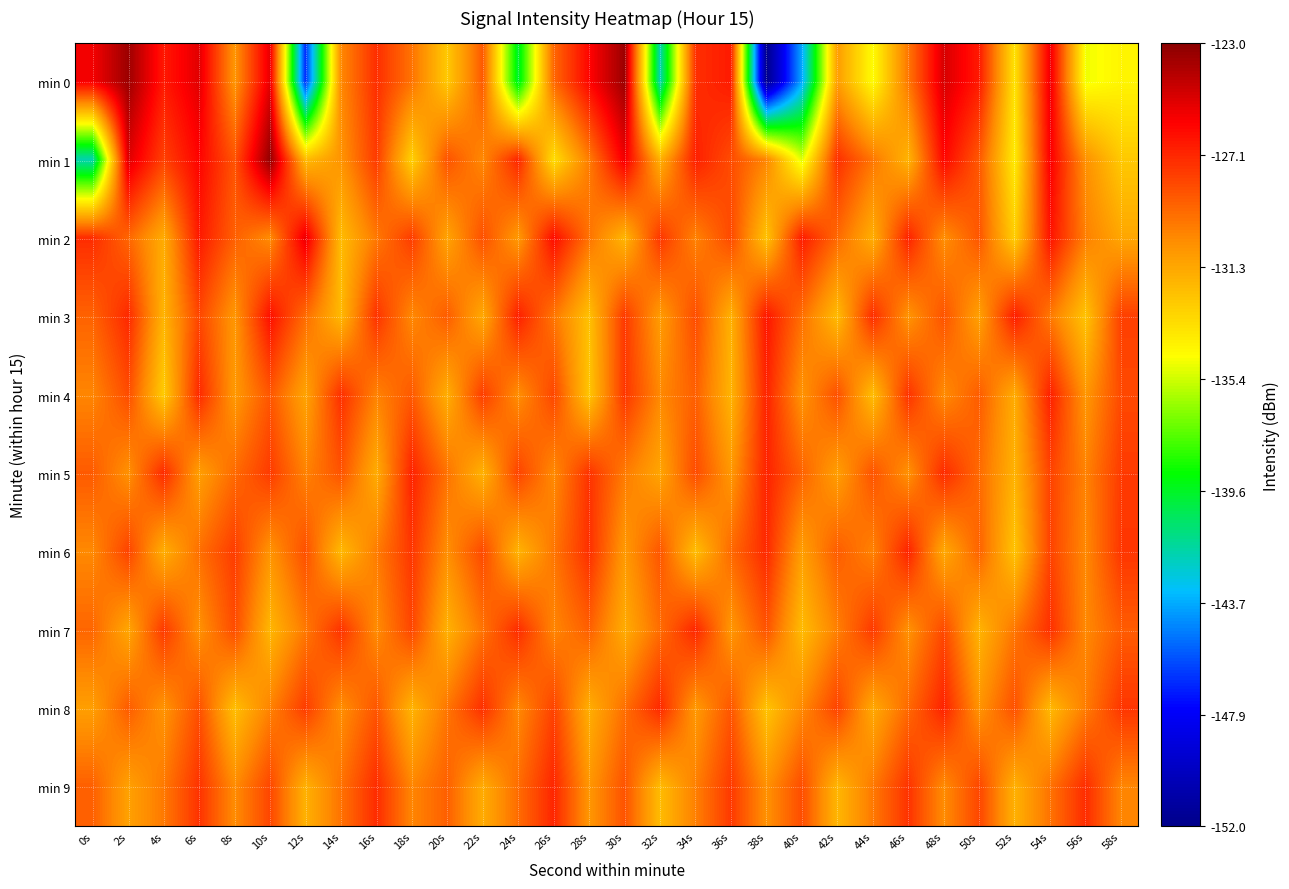

Reading right to left, transcribe all the data shown in this chart.

min 0: 58s=-134.3	56s=-134.9	54s=-125.5	52s=-133.6	50s=-126.8	48s=-124.9	46s=-129.6	44s=-134.5	42s=-130.9	40s=-143.8	38s=-152.0	36s=-126.8	34s=-127.4	32s=-142.0	30s=-123.5	28s=-126.1	26s=-129.1	24s=-139.8	22s=-128.7	20s=-132.6	18s=-129.5	16s=-127.4	14s=-130.2	12s=-146.6	10s=-125.3	8s=-130.7	6s=-125.2	4s=-126.7	2s=-123.5	0s=-125.7
min 1: 58s=-132.6	56s=-130.5	54s=-125.8	52s=-133.9	50s=-128.7	48s=-126.1	46s=-131.8	44s=-129.6	42s=-127.4	40s=-135.2	38s=-130.1	36s=-128.3	34s=-126.9	32s=-131.7	30s=-125.6	28s=-129.8	26s=-133.4	24s=-127.1	22s=-130.2	20s=-128.5	18s=-132.9	16s=-127.8	14s=-130.6	12s=-132.1	10s=-123.2	8s=-128.5	6s=-126.0	4s=-127.9	2s=-125.1	0s=-142.0
min 2: 58s=-131.3	56s=-129.9	54s=-126.5	52s=-132.8	50s=-128.6	48s=-130.4	46s=-127.0	44s=-131.6	42s=-129.2	40s=-126.8	38s=-132.4	36s=-128.2	34s=-130.0	32s=-127.6	30s=-131.9	28s=-129.5	26s=-126.3	24s=-130.8	22s=-128.4	20s=-131.2	18s=-127.8	16s=-129.7	14s=-132.1	12s=-125.4	10s=-130.3	8s=-128.9	6s=-126.7	4s=-131.5	2s=-129.1	0s=-127.3
min 3: 58s=-127.9	56s=-132.4	54s=-129.7	52s=-126.8	50s=-131.1	48s=-128.5	46s=-130.6	44s=-127.3	42s=-132.1	40s=-129.4	38s=-126.6	36s=-131.7	34s=-128.3	32s=-130.9	30s=-127.7	28s=-132.3	26s=-129.6	24s=-126.9	22s=-131.4	20s=-128.8	18s=-130.2	16s=-127.5	14s=-132.0	12s=-129.3	10s=-126.4	8s=-130.7	6s=-128.1	4s=-131.8	2s=-127.2	0s=-129.0
min 4: 58s=-128.2	56s=-130.7	54s=-126.9	52s=-131.5	50s=-128.8	48s=-130.3	46s=-127.5	44s=-132.2	42s=-128.4	40s=-130.6	38s=-127.0	36s=-131.8	34s=-128.9	32s=-130.2	30s=-127.6	28s=-132.5	26s=-128.1	24s=-130.4	22s=-127.8	20s=-131.6	18s=-128.7	16s=-130.0	14s=-127.4	12s=-131.2	10s=-128.6	8s=-130.8	6s=-127.2	4s=-132.7	2s=-128.3	0s=-130.1
min 5: 58s=-127.8	56s=-130.0	54s=-128.0	52s=-131.8	50s=-129.2	48s=-127.2	46s=-130.5	44s=-128.5	42s=-131.0	40s=-129.0	38s=-127.0	36s=-130.8	34s=-128.2	32s=-131.2	30s=-129.8	28s=-127.5	26s=-130.2	24s=-128.0	22s=-131.8	20s=-129.5	18s=-127.0	16s=-131.5	14s=-128.5	12s=-130.0	10s=-127.8	8s=-129.2	6s=-131.0	4s=-127.2	2s=-130.5	0s=-128.8
min 6: 58s=-127.6	56s=-130.2	54s=-128.0	52s=-132.4	50s=-129.0	48s=-131.4	46s=-127.0	44s=-130.0	42s=-128.8	40s=-131.0	38s=-127.2	36s=-129.2	34s=-132.2	32s=-128.6	30s=-130.8	28s=-127.4	26s=-129.6	24s=-131.8	22s=-128.2	20s=-130.4	18s=-127.6	16s=-129.8	14s=-132.0	12s=-128.4	10s=-130.6	8s=-127.8	6s=-129.4	4s=-131.6	2s=-128.0	0s=-130.2
min 7: 58s=-128.8	56s=-130.2	54s=-127.4	52s=-129.6	50s=-131.8	48s=-128.2	46s=-130.5	44s=-127.7	42s=-129.9	40s=-132.1	38s=-128.5	36s=-130.7	34s=-127.1	32s=-129.3	30s=-131.5	28s=-128.9	26s=-130.1	24s=-127.3	22s=-129.5	20s=-131.7	18s=-128.1	16s=-130.3	14s=-127.5	12s=-129.7	10s=-131.9	8s=-128.3	6s=-130.5	4s=-127.7	2s=-131.3	0s=-129.1
min 8: 58s=-127.6	56s=-129.8	54s=-132.0	52s=-128.4	50s=-130.6	48s=-127.0	46s=-129.2	44s=-131.4	42s=-128.0	40s=-130.2	38s=-132.4	36s=-128.6	34s=-130.8	32s=-127.2	30s=-129.4	28s=-131.6	26s=-128.0	24s=-130.2	22s=-127.4	20s=-129.6	18s=-131.8	16s=-128.6	14s=-130.4	12s=-127.8	10s=-130.0	8s=-132.2	6s=-128.4	4s=-130.6	2s=-128.8	0s=-131.0
min 9: 58s=-130.1	56s=-127.3	54s=-129.5	52s=-131.7	50s=-128.1	48s=-130.3	46s=-127.5	44s=-129.7	42s=-131.9	40s=-128.3	38s=-130.5	36s=-127.7	34s=-129.9	32s=-132.1	30s=-128.5	28s=-130.7	26s=-127.1	24s=-129.3	22s=-131.5	20s=-128.9	18s=-130.1	16s=-127.3	14s=-129.5	12s=-131.7	10s=-128.1	8s=-130.3	6s=-127.5	4s=-129.7	2s=-131.1	0s=-128.9